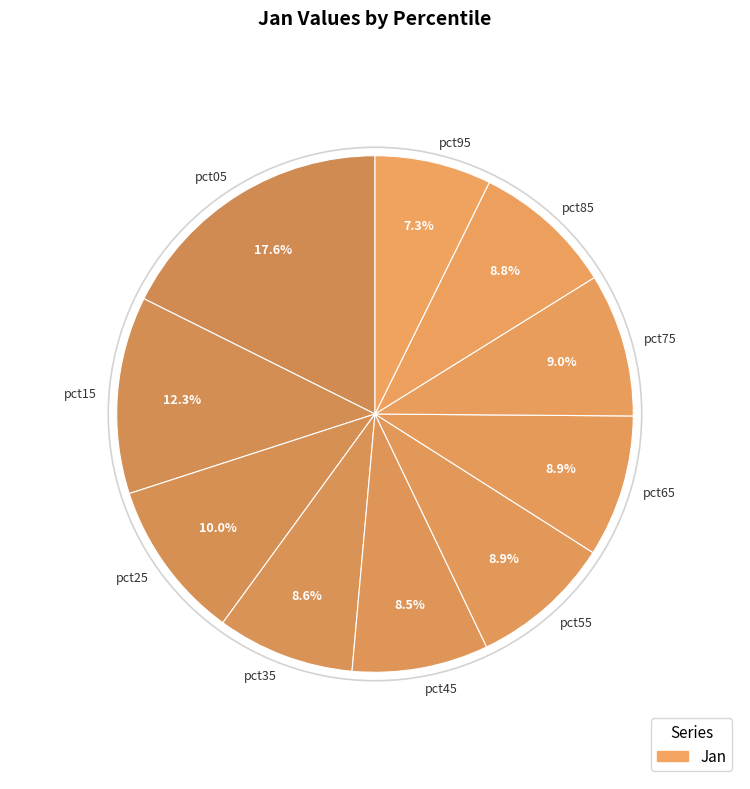

Approximately how many times larger is the value at pct05 compared to pct55?

2.0